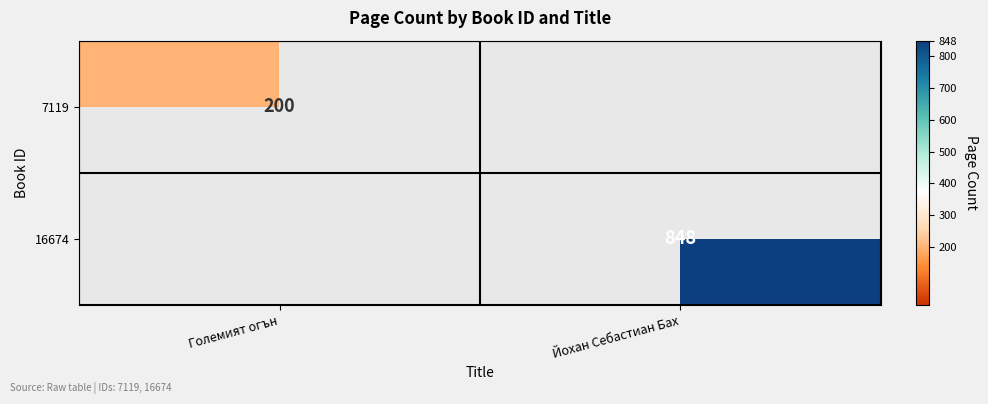

Is it true that 7119 equals 200 at Големият огън?

True